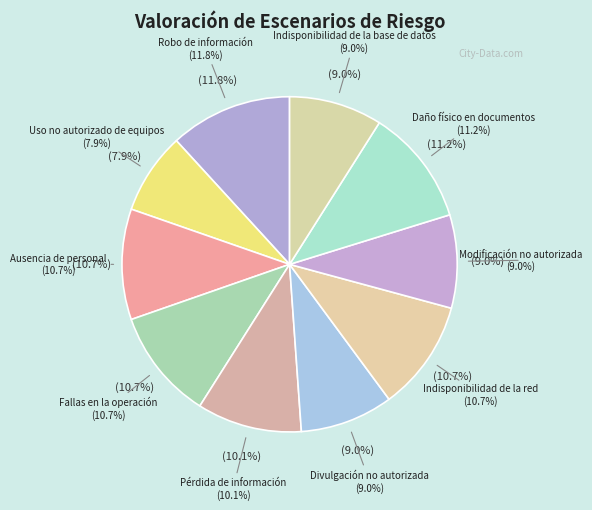

Count the number of slices in the pie.

10